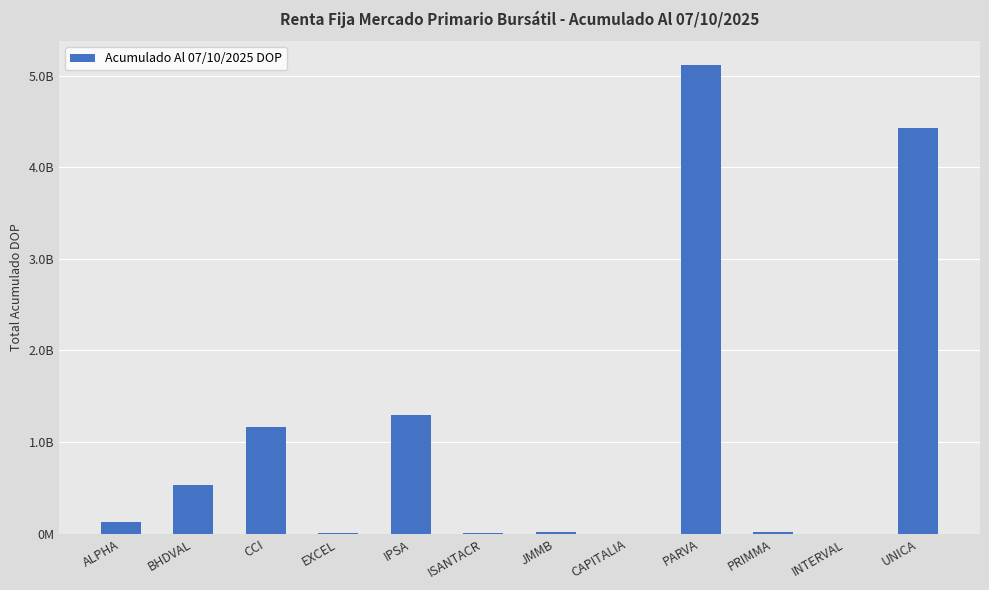

The chart shows a value of 2150270058.1 at IPSA. True or false?

False